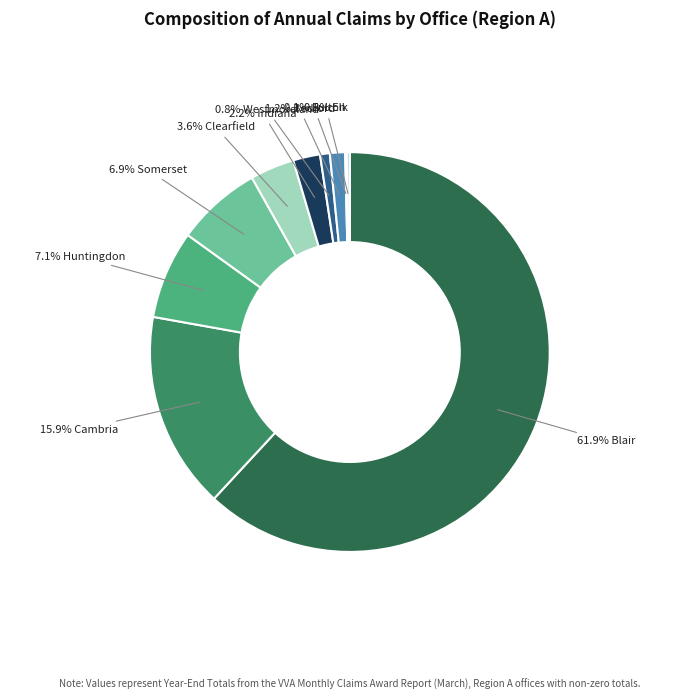

Is there any slice that represents more than half of the pie?

Yes